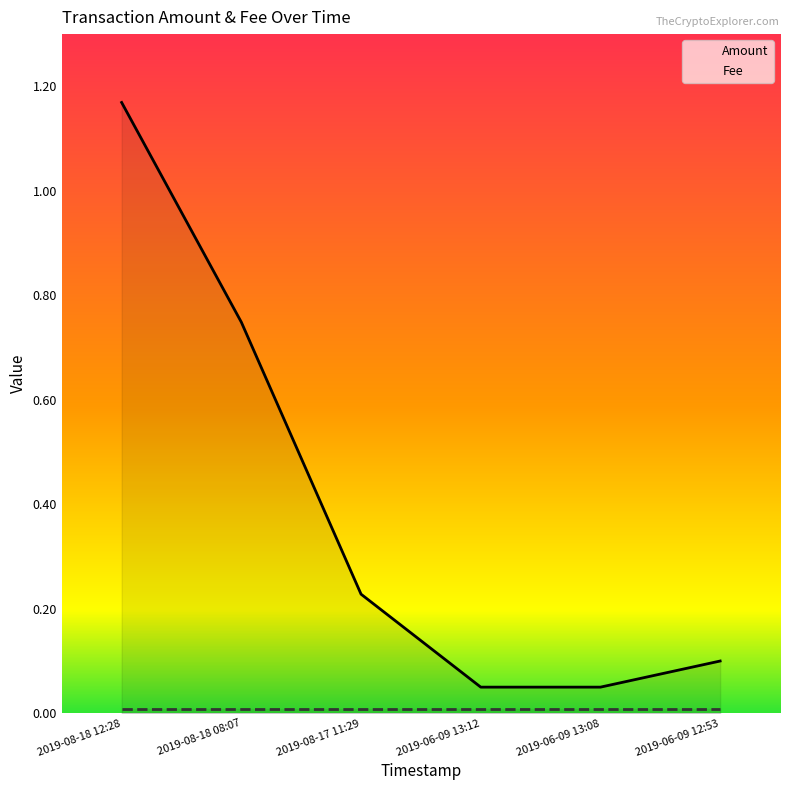

Reading left to right, list all the values displayed in this chart.

1.2	0.7	0.2	0.1	0.1	0.1